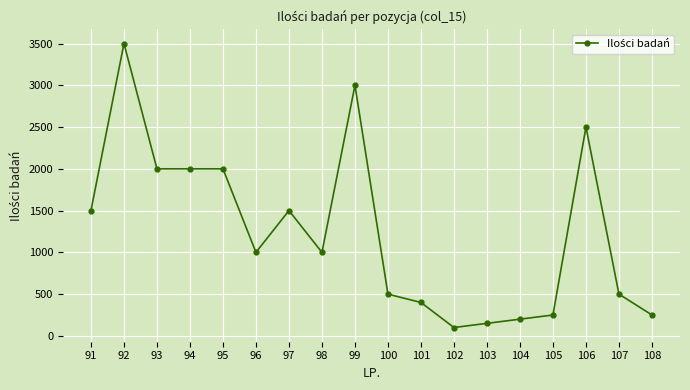

At which category does the data reach its first local peak?

92